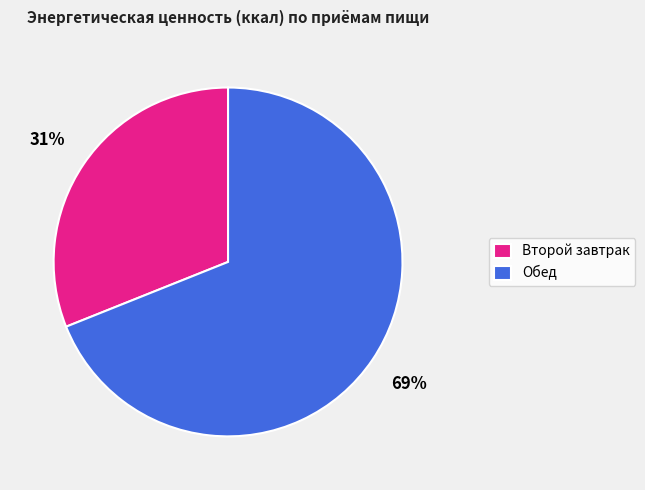

Is there a majority slice in this chart?

Yes